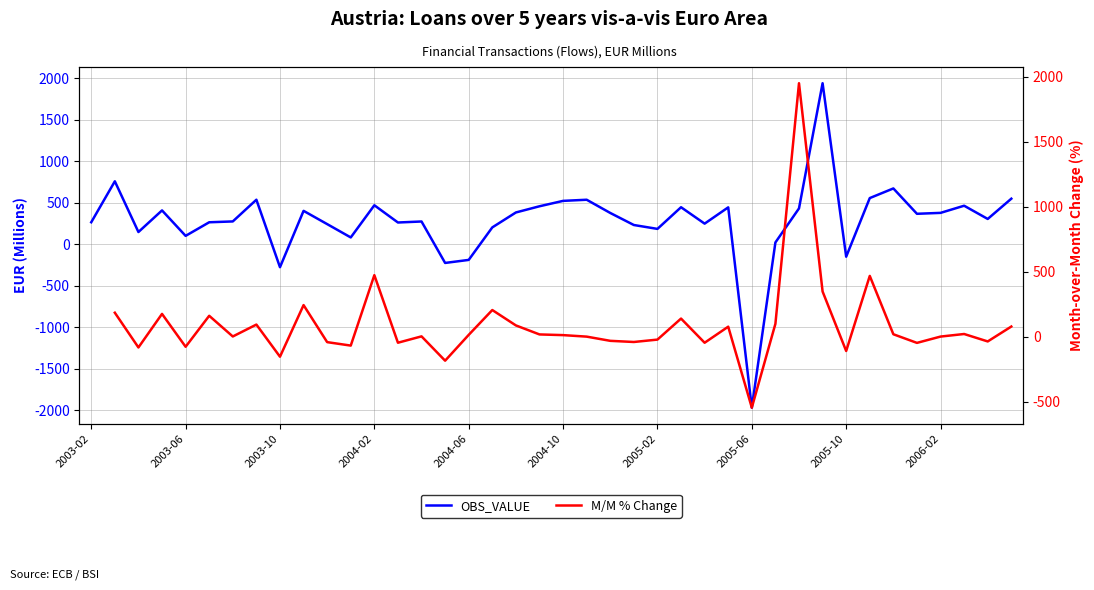

What is the value of the OBS_VALUE point at the 19th from the left?

382.3